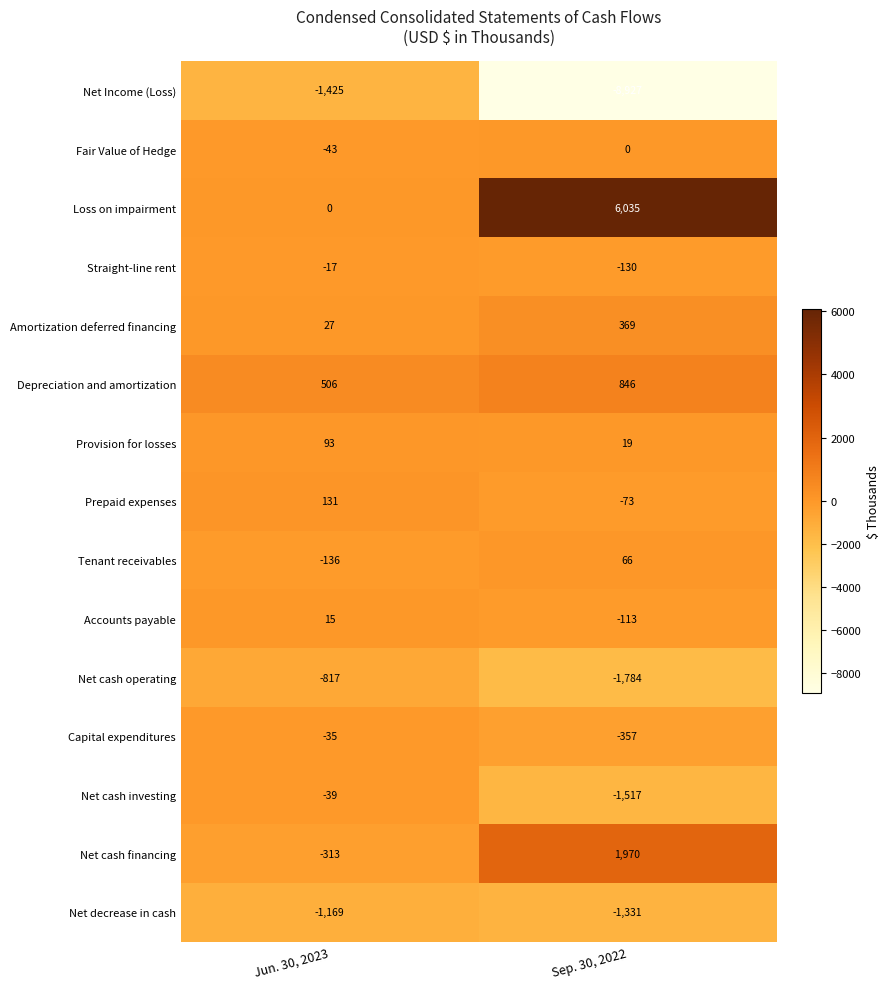

True or false: Net decrease in cash has a value of -1331 at Sep. 30, 2022.

True